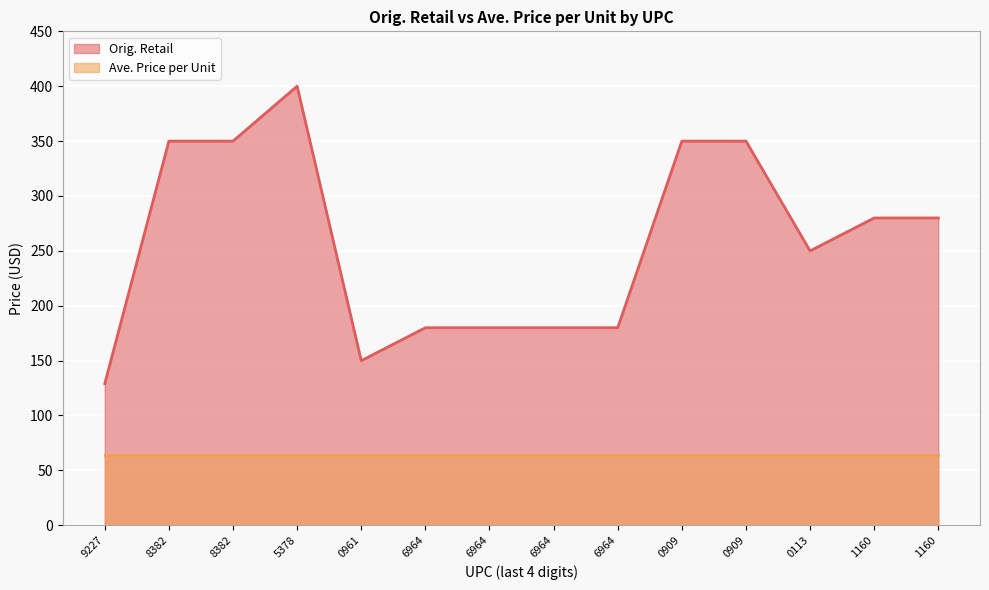

What is the difference between the maximum and minimum values?

271.0